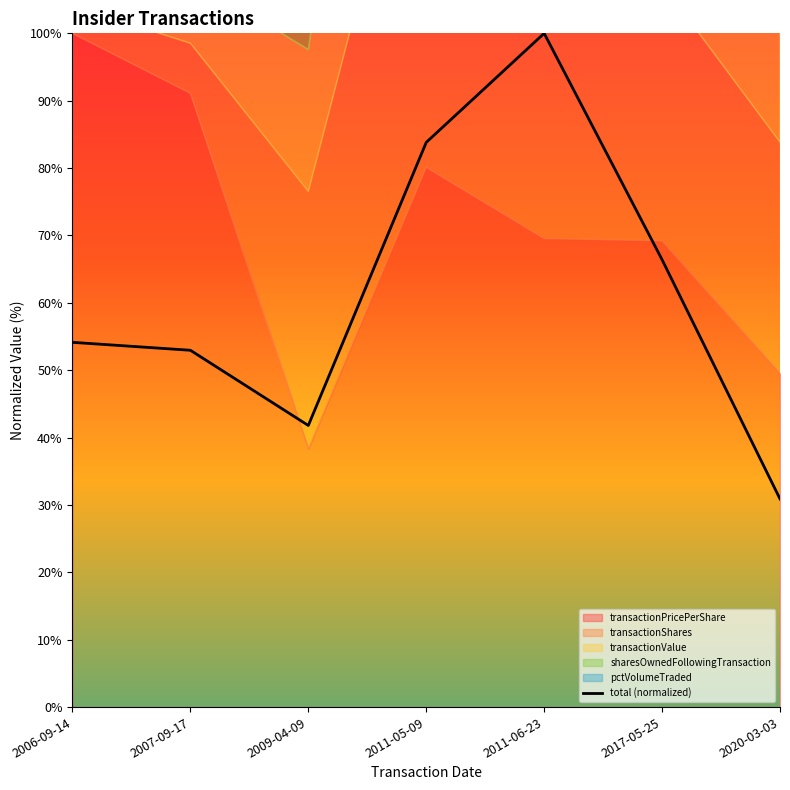

What is the change in value from 2009-04-09 to 2011-06-23?

+58.2